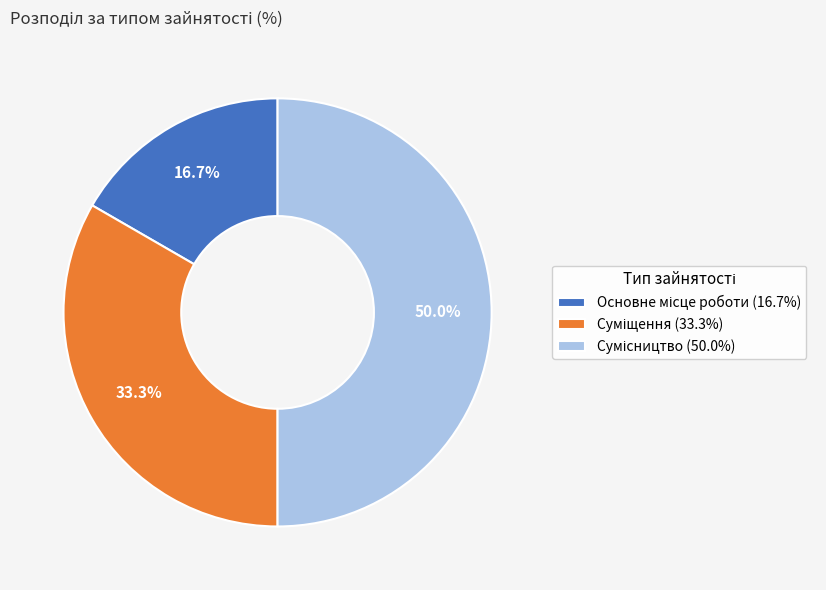

Is Суміщення the majority of the pie?

No